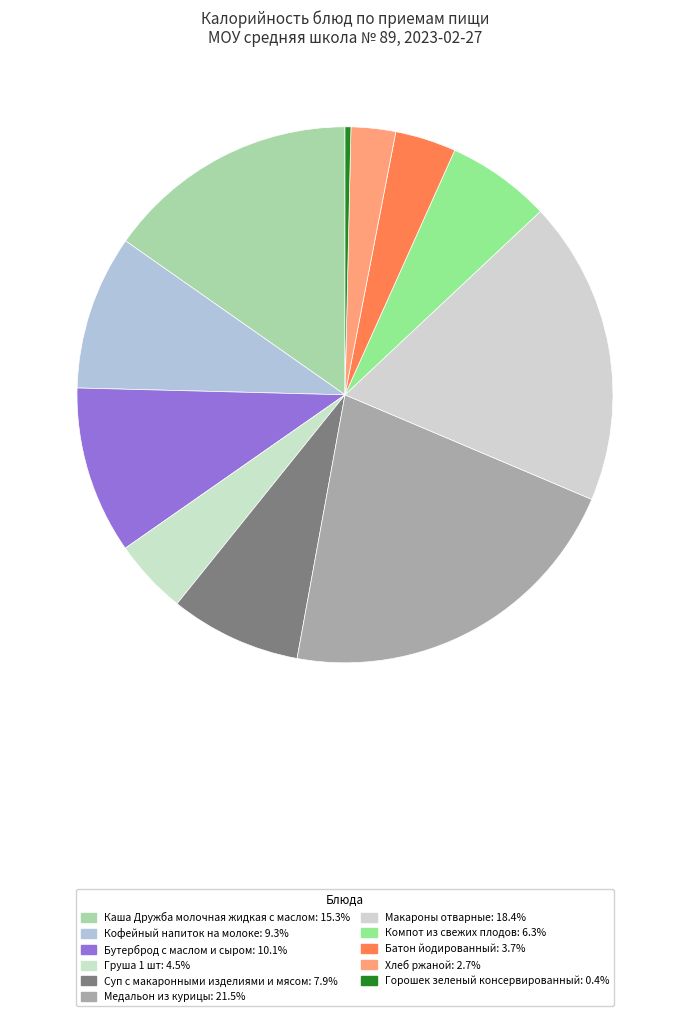

Does any single category account for the majority?

No